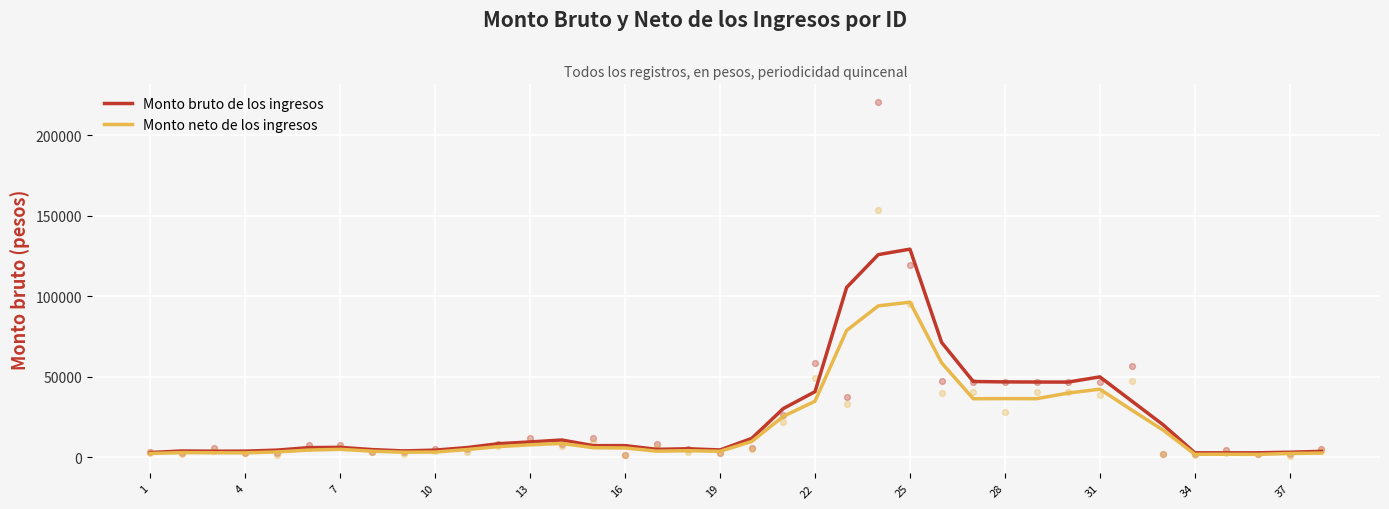

Which series has the largest Y range (max minus min)?

Monto bruto de los ingresos